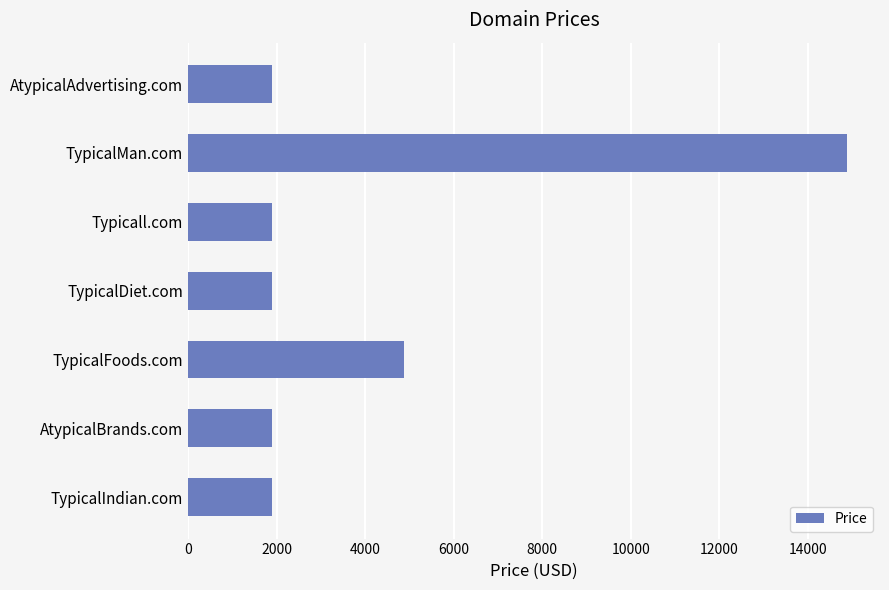

What is the difference between the maximum and second lowest values?

13000